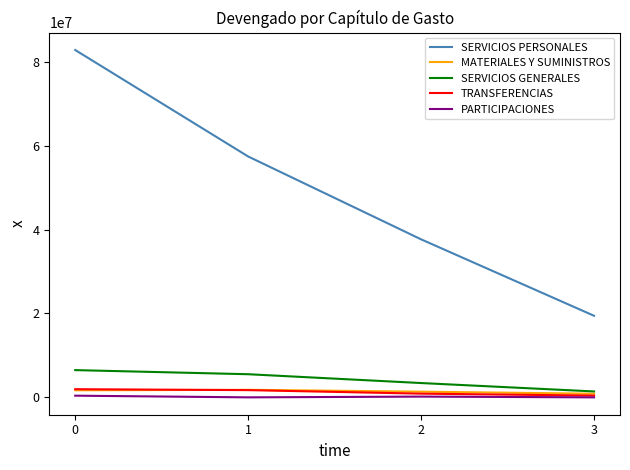

List the labels in order of SERVICIOS PERSONALES value, largest first.

0, 1, 2, 3